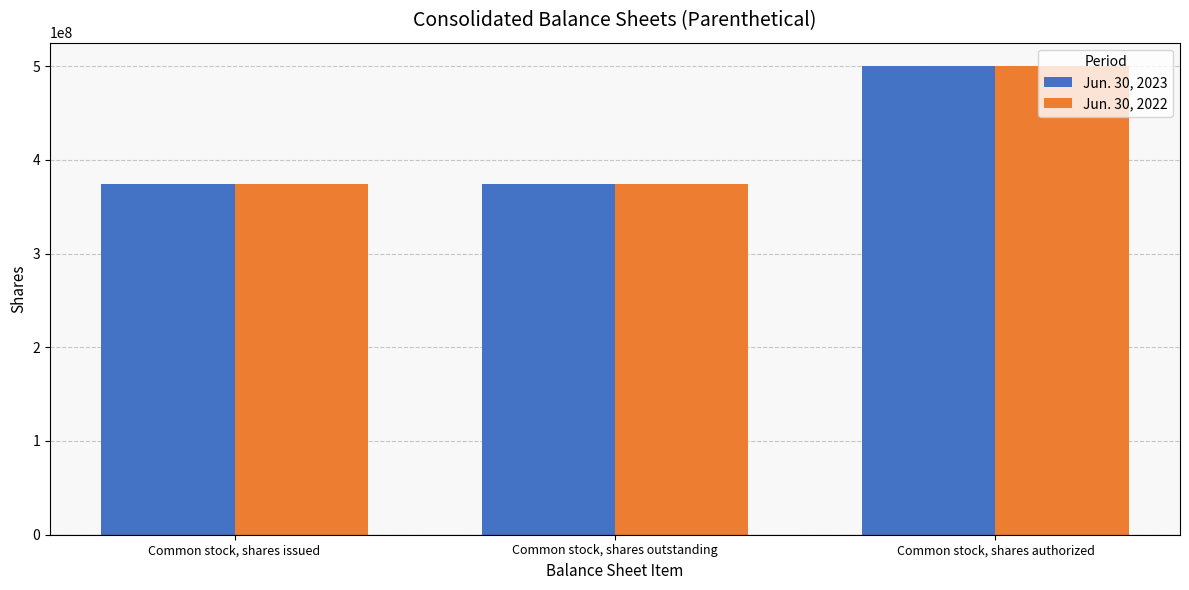

What is the label of the 1st bar from the right?

Common stock, shares authorized